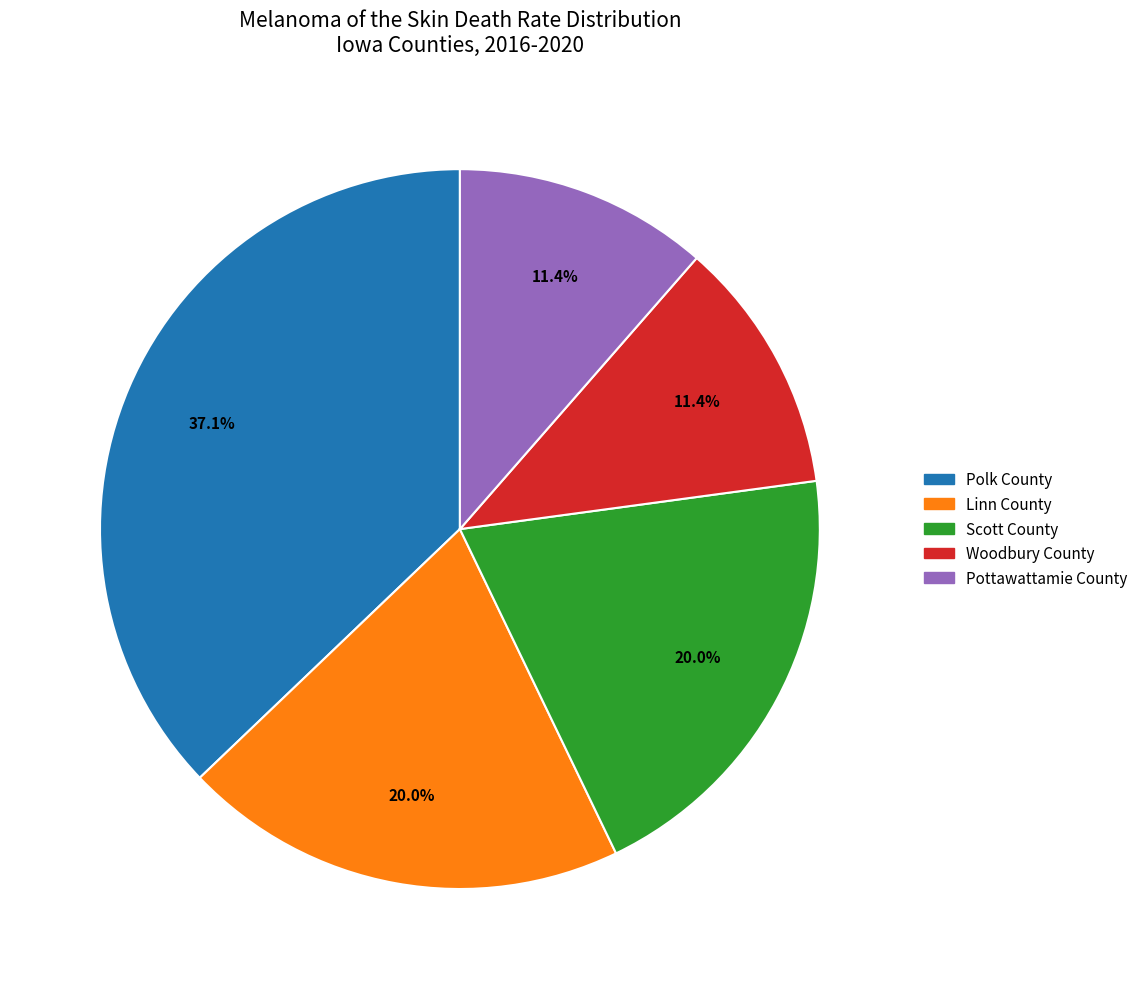

To the nearest percent, what is the combined percentage of Woodbury County and Scott County?

31%